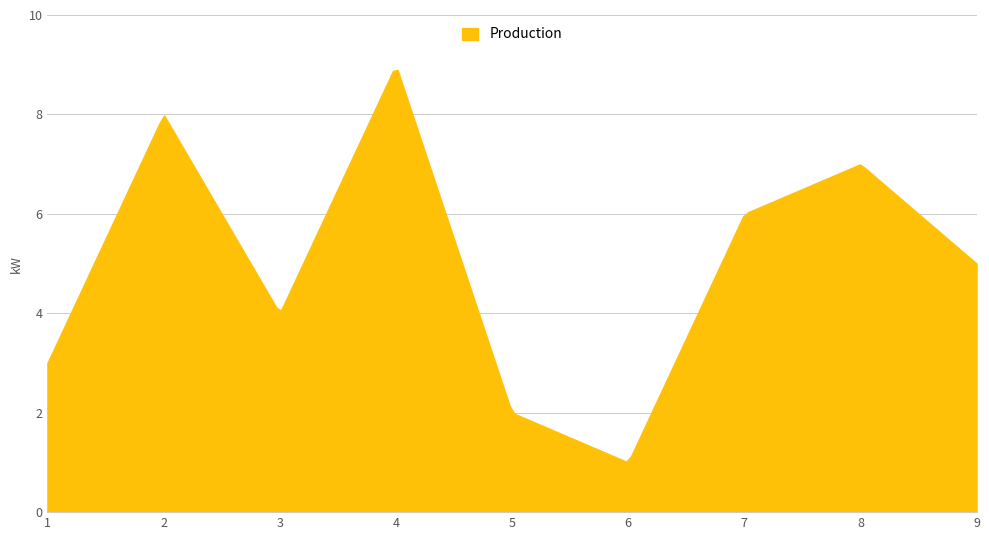

What is the maximum value shown in the chart?

8.9